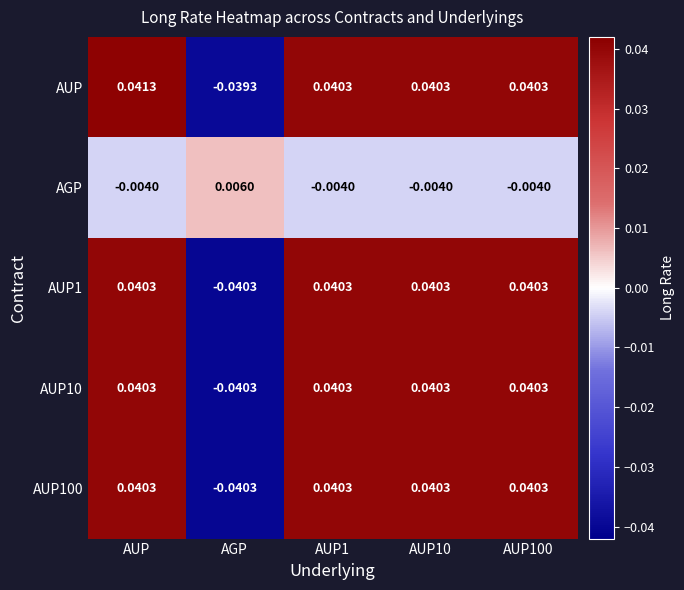

Which category has the lowest value in the AUP100 series?

AGP